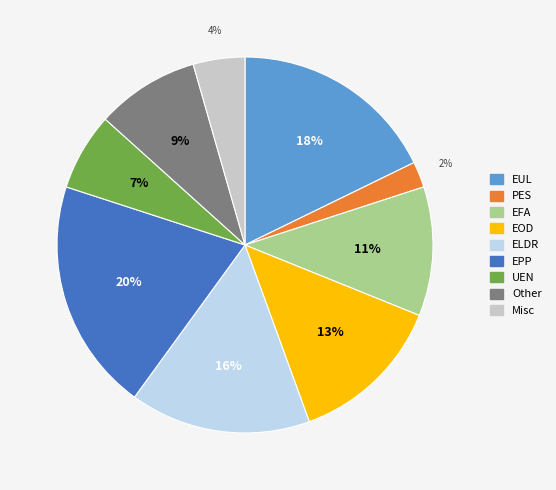

Is it true that Other is 18% of the pie?

False